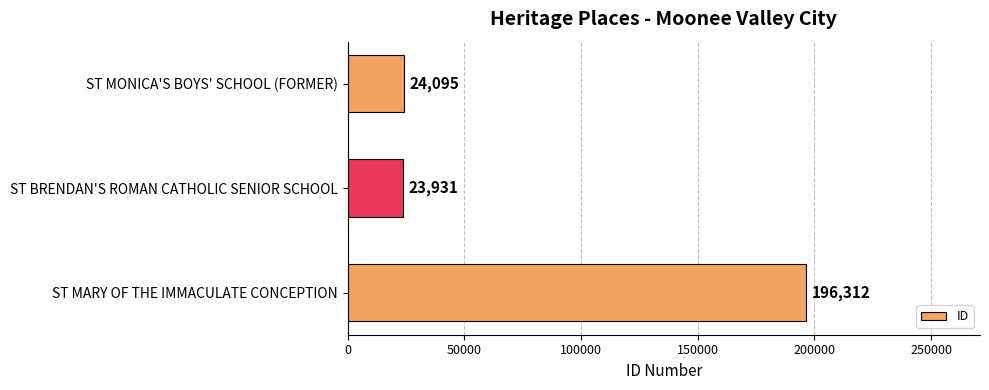

Count the number of categories in the chart.

3